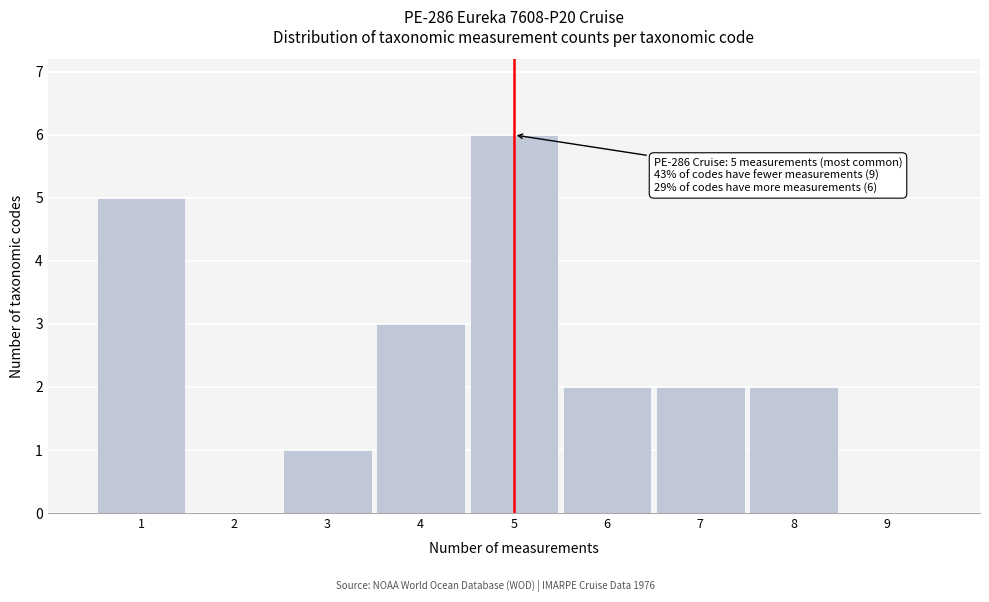

Over which range of the x-axis is the bar tallest?

4.5 to 5.5